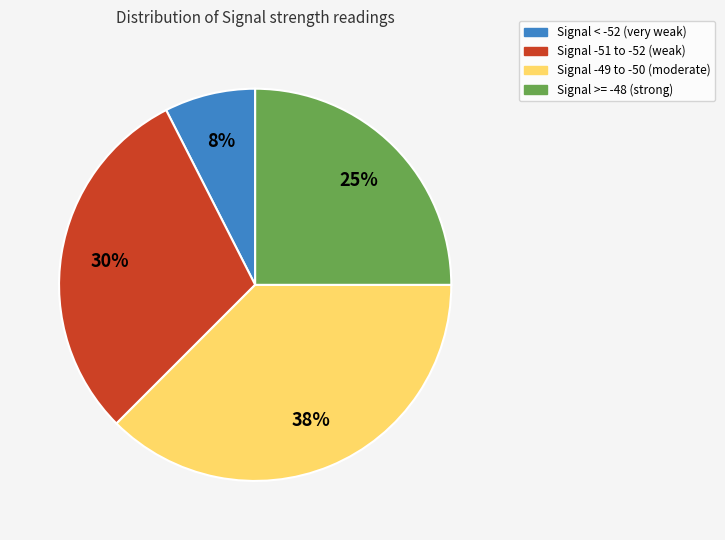

To the nearest percent, what is the average slice percentage?

25%